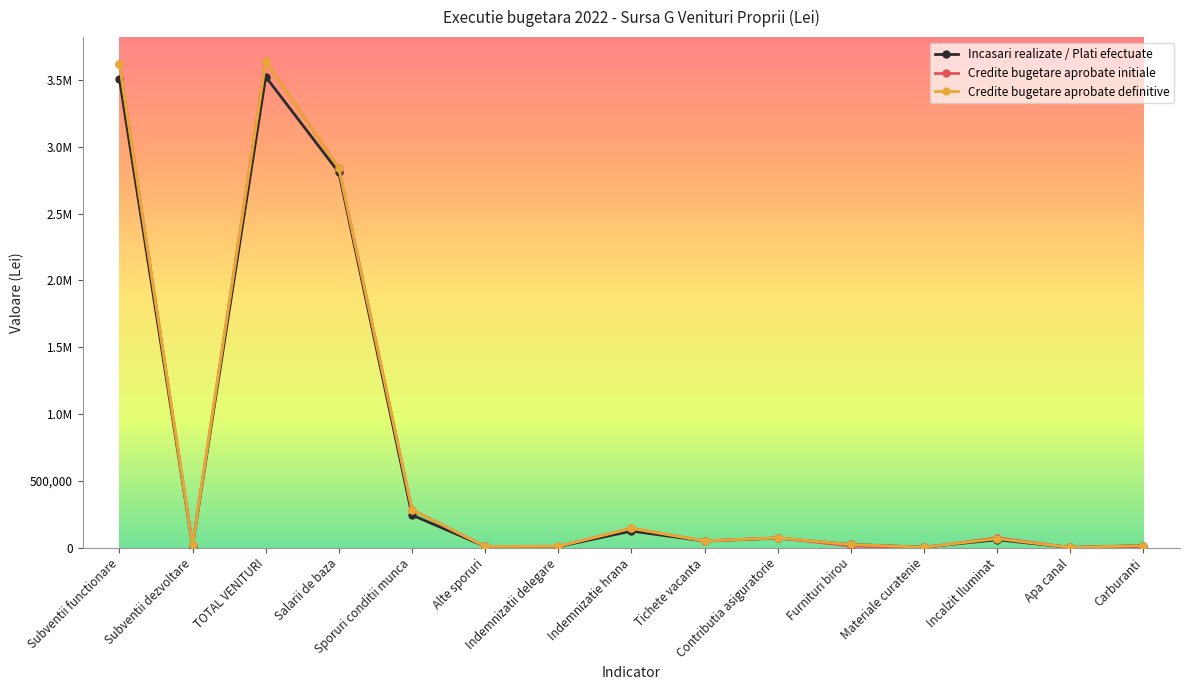

At which category is the sum across all series the highest?

TOTAL VENITURI